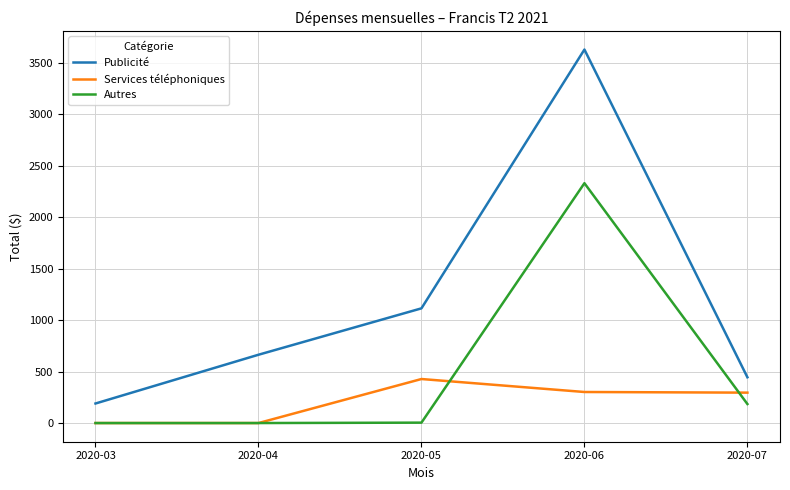

Rank the categories by Publicité value from lowest to highest.

2020-03, 2020-07, 2020-04, 2020-05, 2020-06